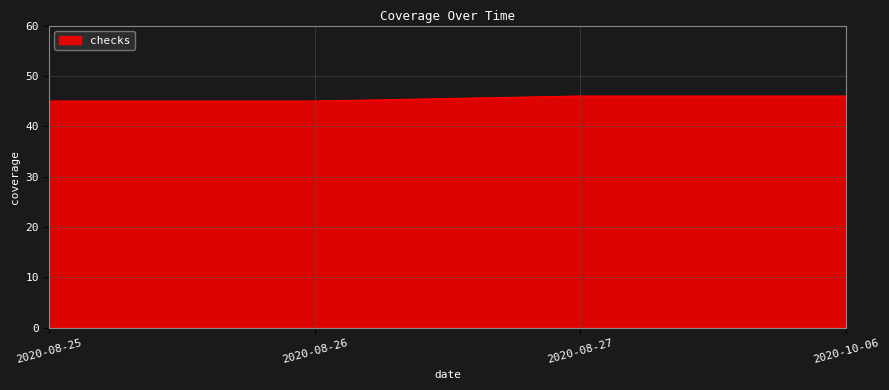

What position from the left is 2020-10-06?

4